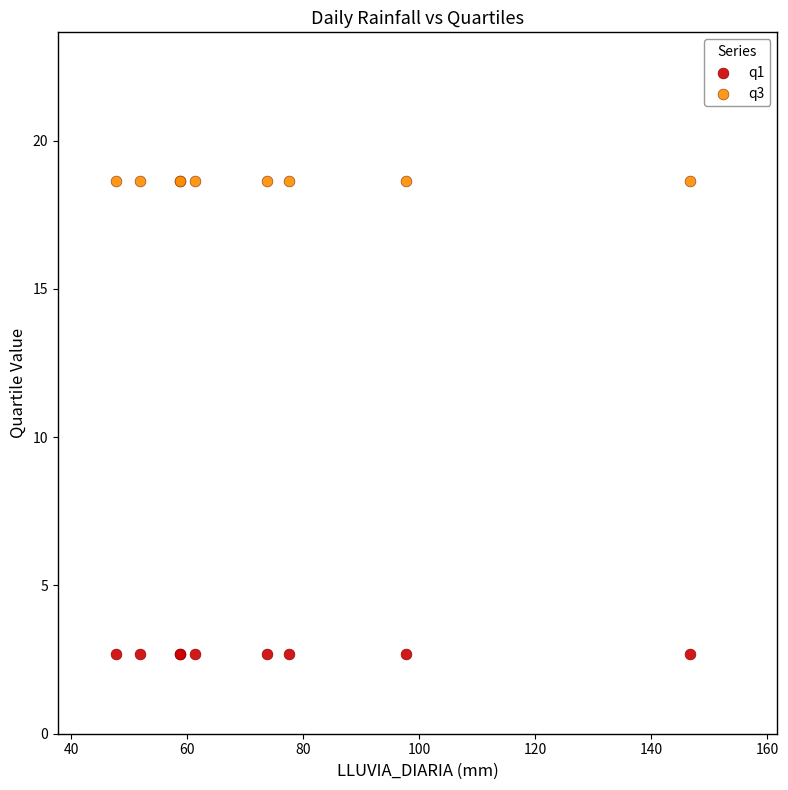

What are all the series names shown in the legend?

q1, q3